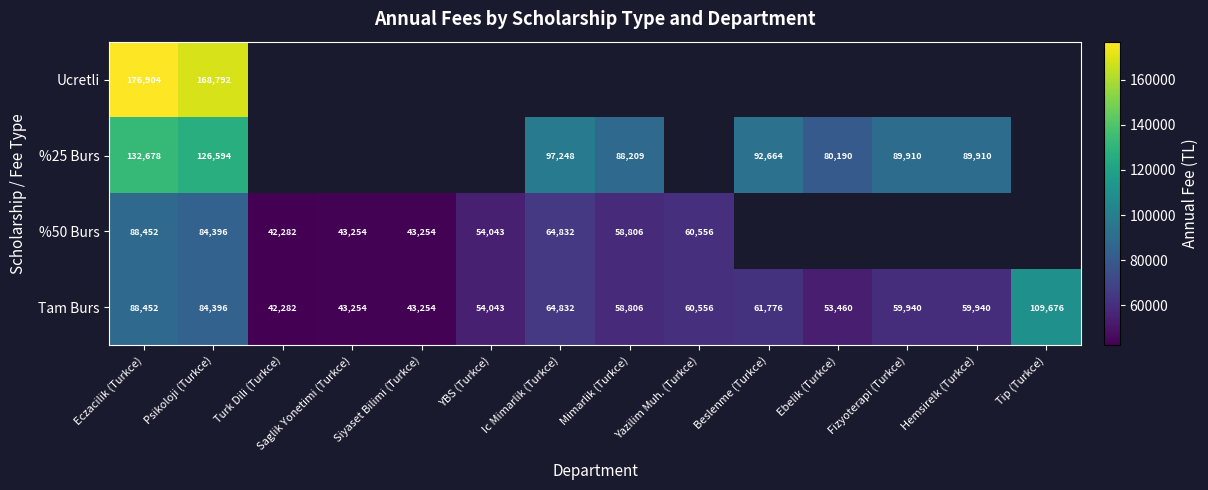

What is the difference between the %25 Burs values at Mimarlik (Turkce) and Eczacilik (Turkce)?

44469